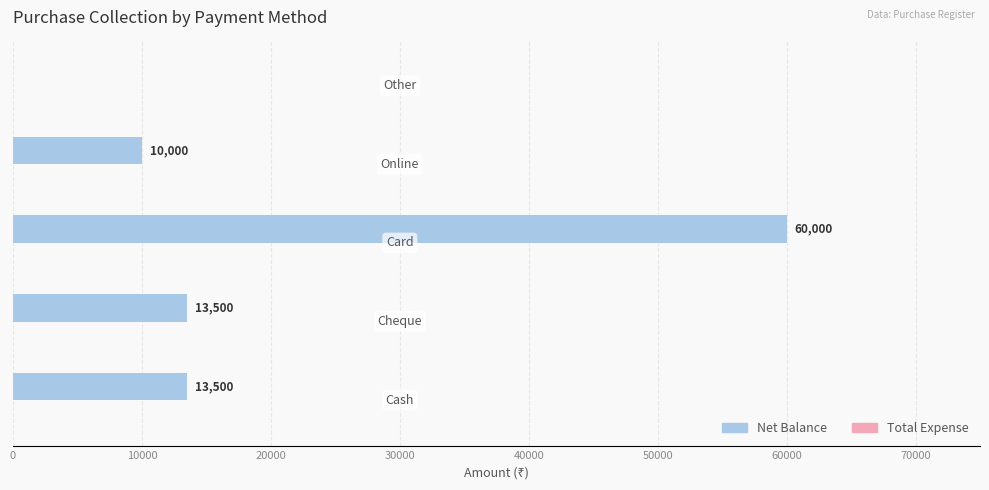

What is the sum of all values?

97000